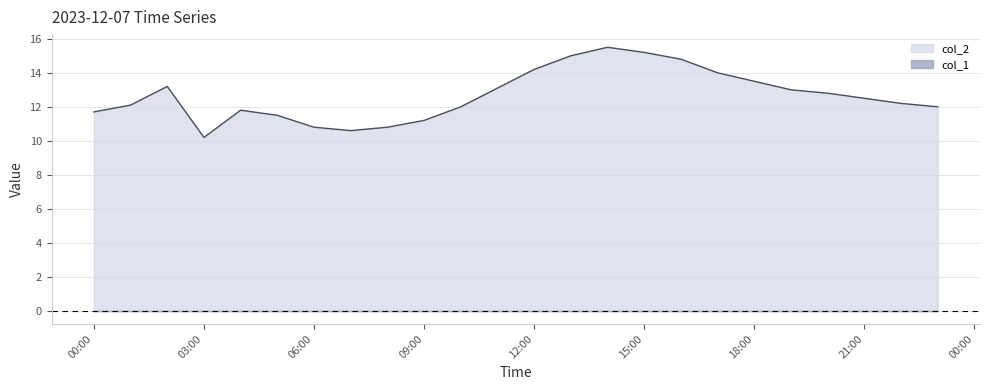

Where does the data first go above 12?

2023/12/07 01:00:00